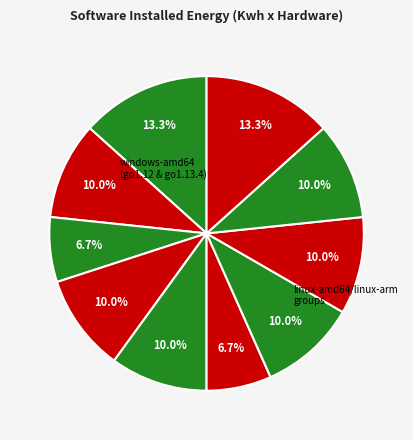

How many slices are in this pie chart?

10